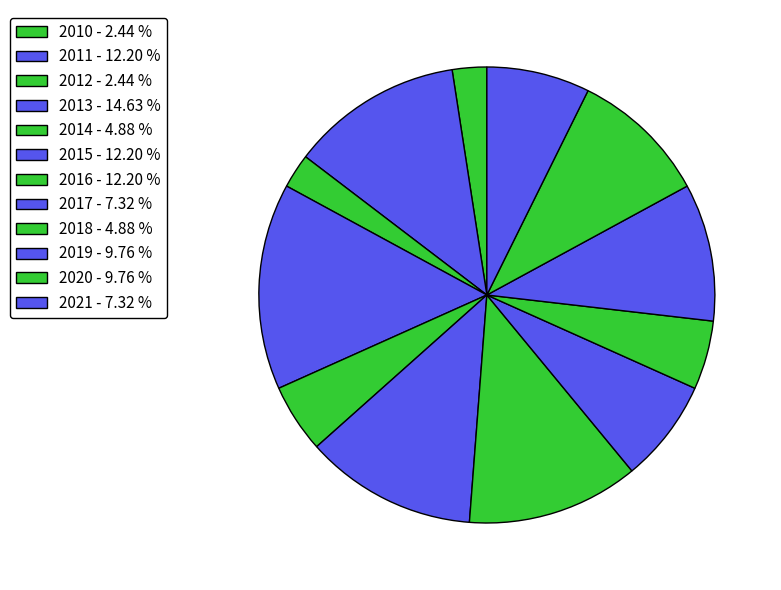

How many segments does this pie chart have?

12